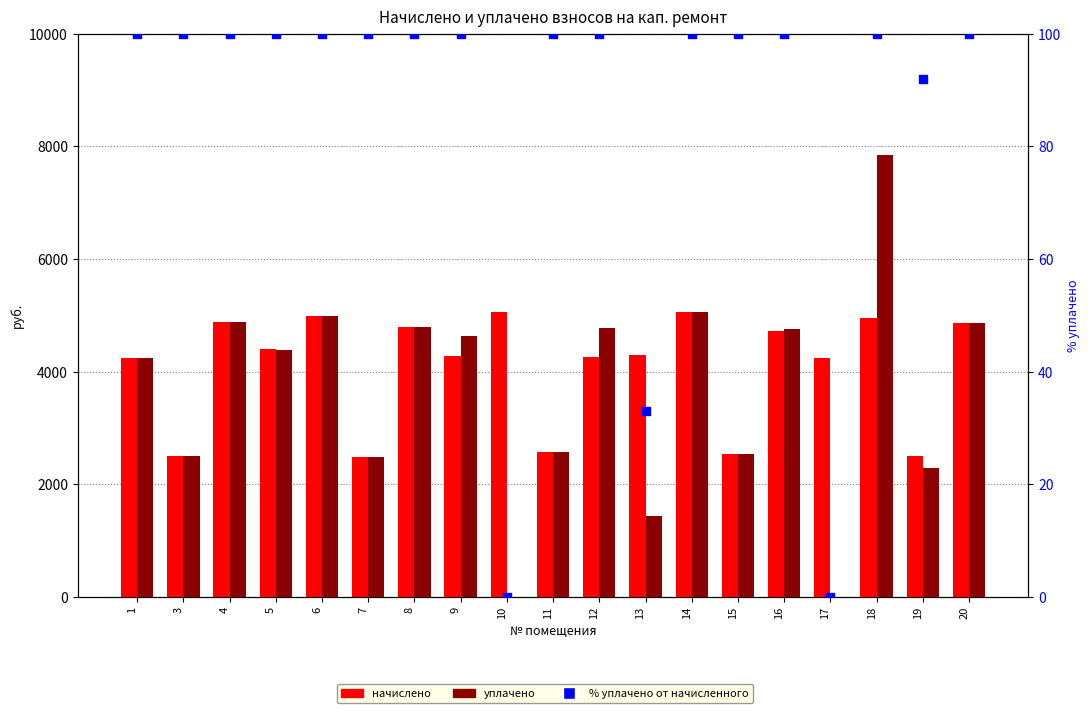

Which series contains the lowest Y value?

уплачено